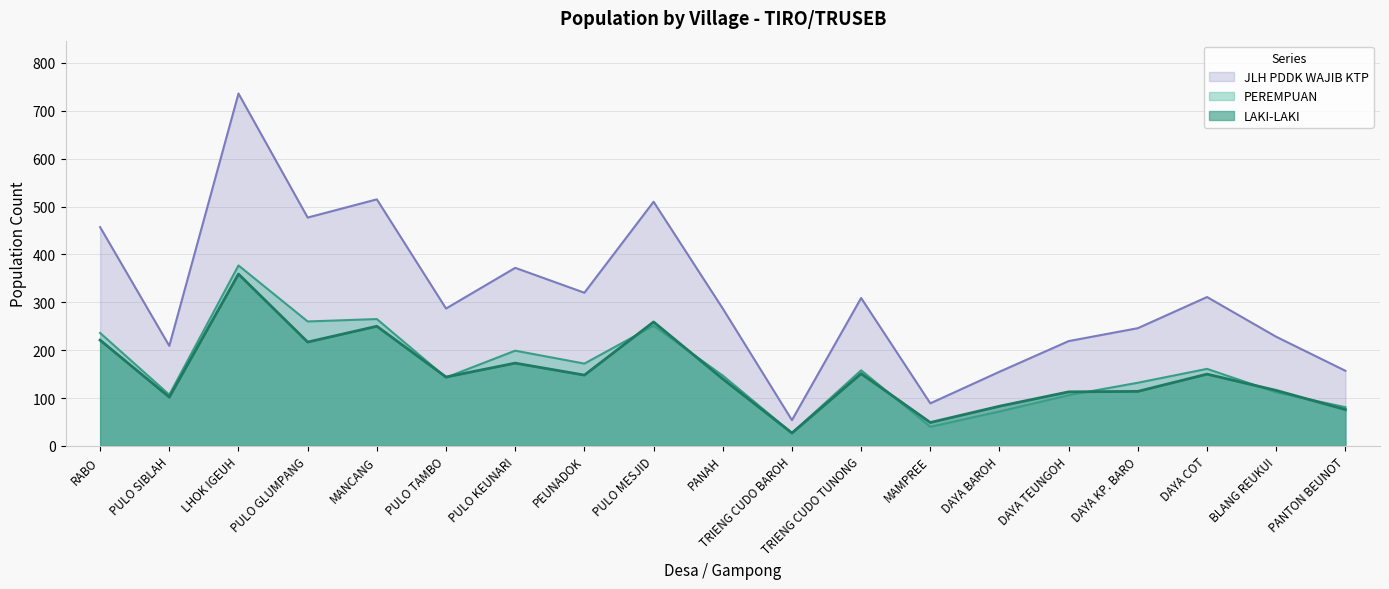

Which category has the lowest value in the LAKI-LAKI series?

TRIENG CUDO BAROH